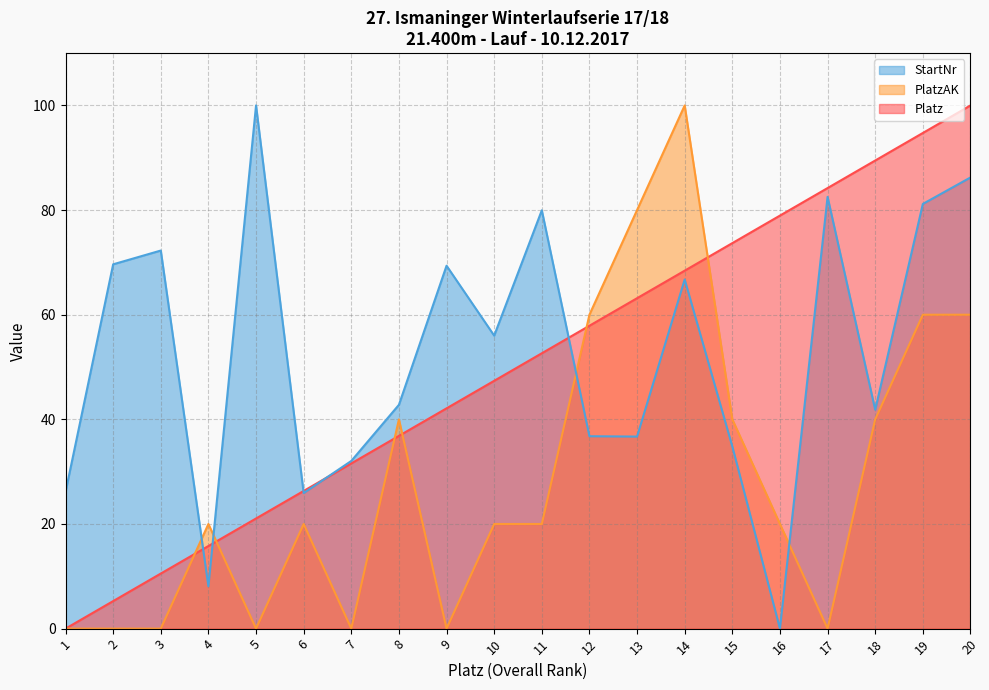

The PlatzAK series shows 40.0 at 8. True or false?

True